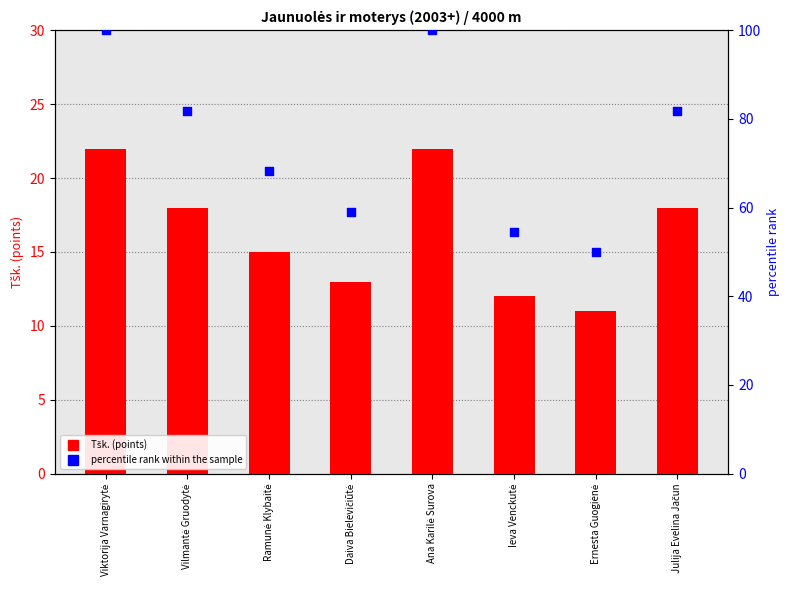

Which series has the largest Y range (max minus min)?

percentile rank within the sample